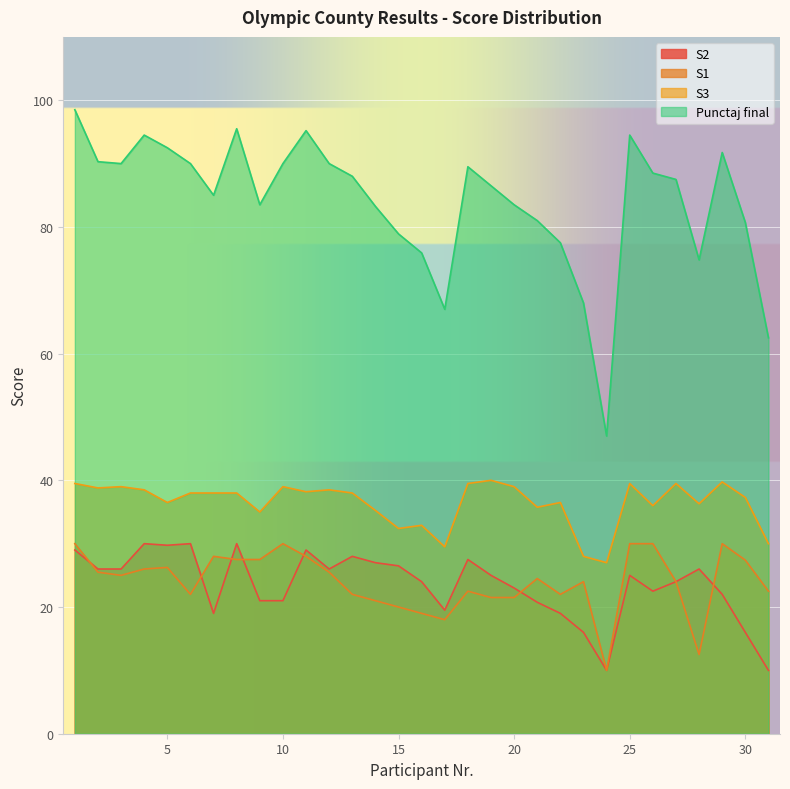

The value of Punctaj final at 15 is 78.9. True or false?

True